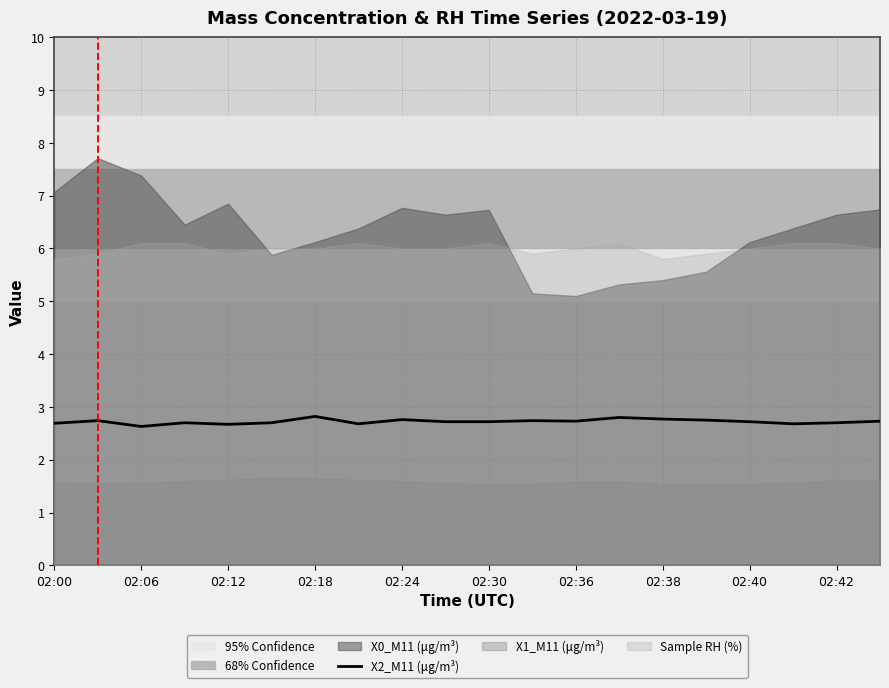

Is it true that X2_M11 (μg/m³) equals 2.7 at 02:00?

True